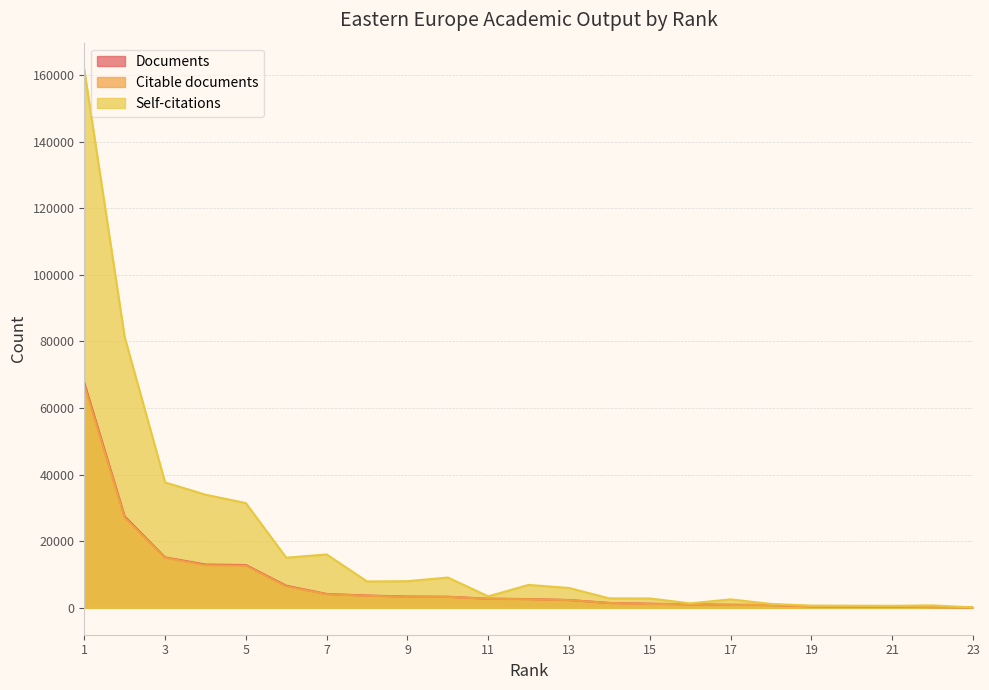

List the series in order of their peak value, highest first.

Self-citations, Documents, Citable documents